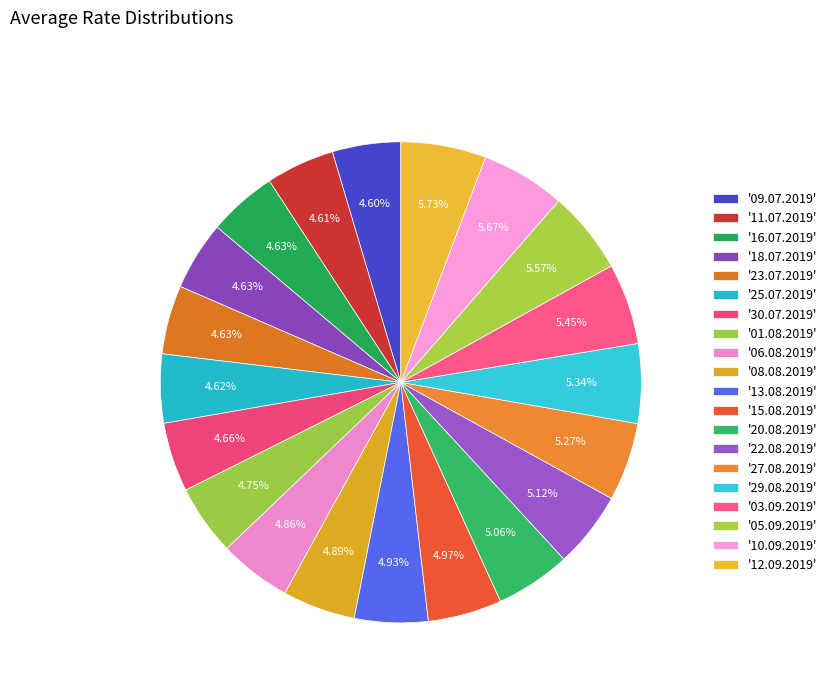

How many slices are in this pie chart?

20